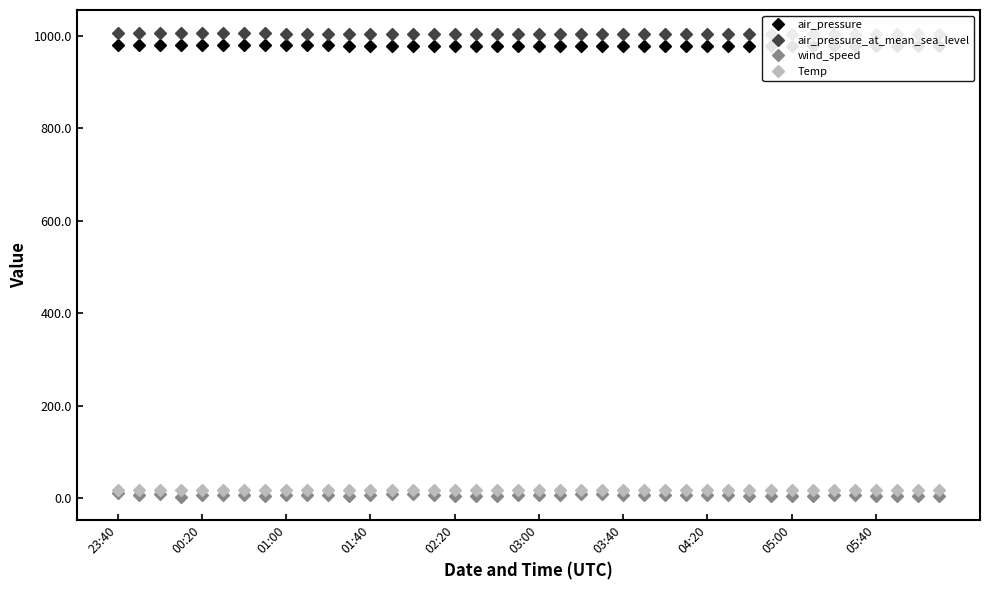

How many values in the Temp series exceed 17?

35